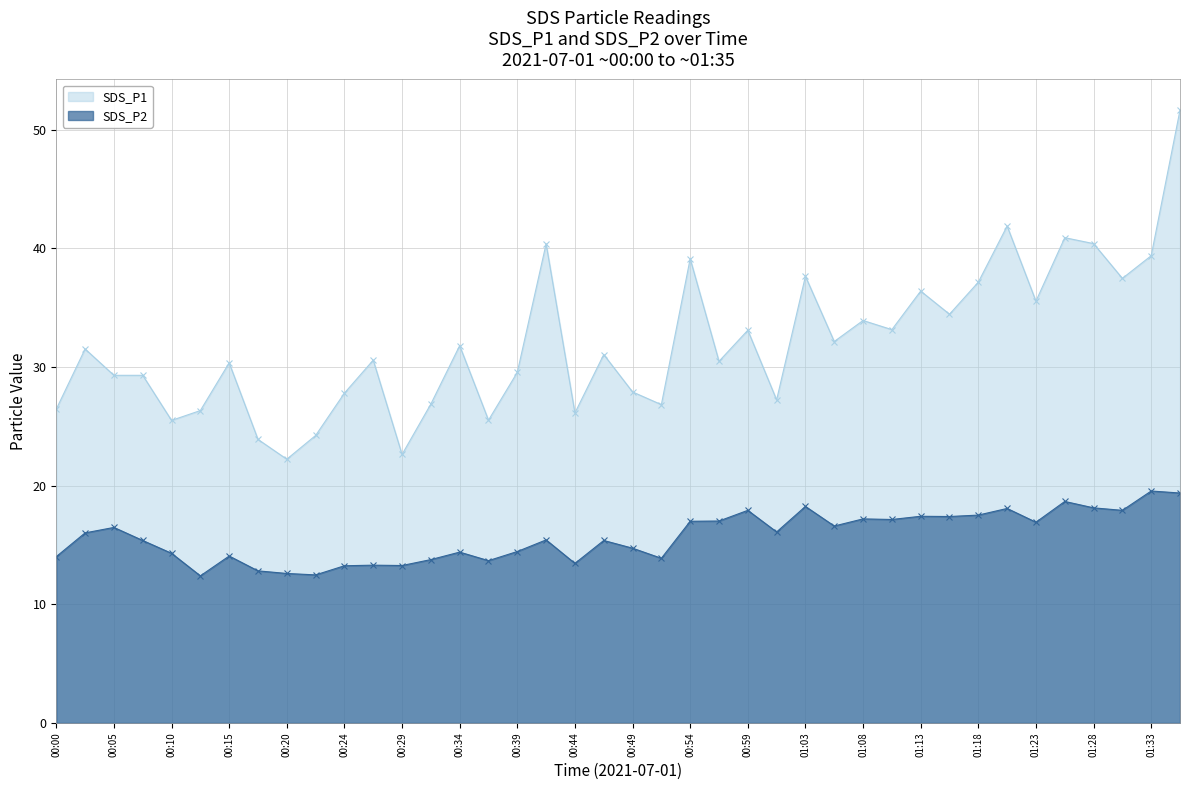

What is the minimum value shown in the chart?

12.4